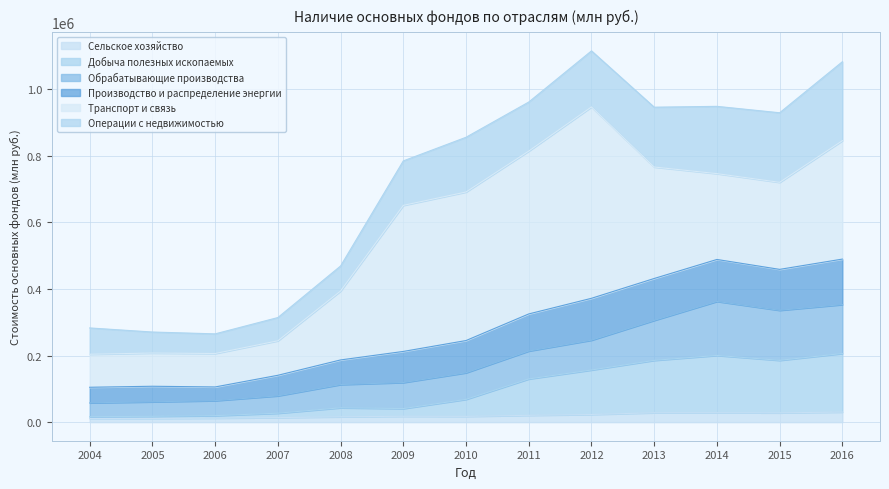

Which category has the highest value in the Транспорт и связь series?

2012